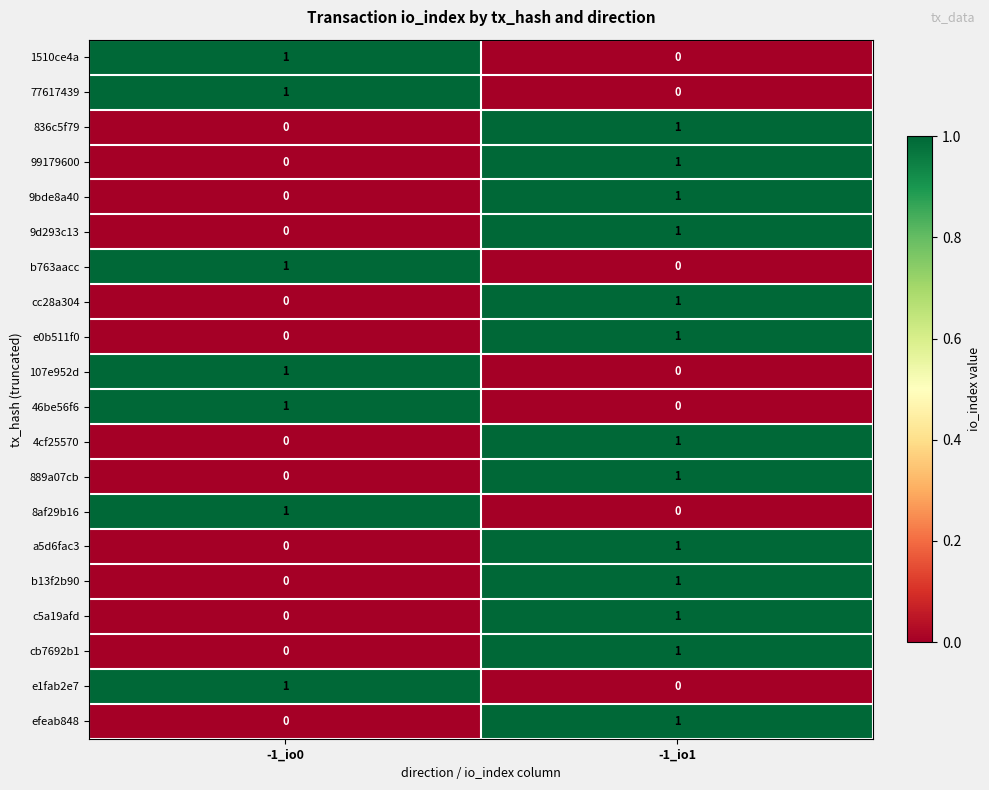

At how many categories does at least one series exceed 0?

2